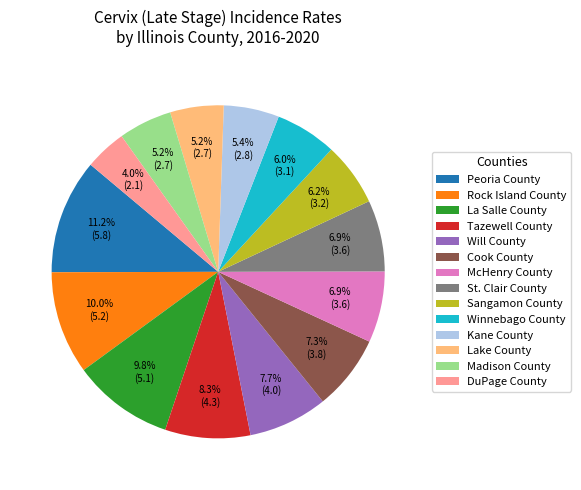

Does St. Clair County represent more than half of the total?

No